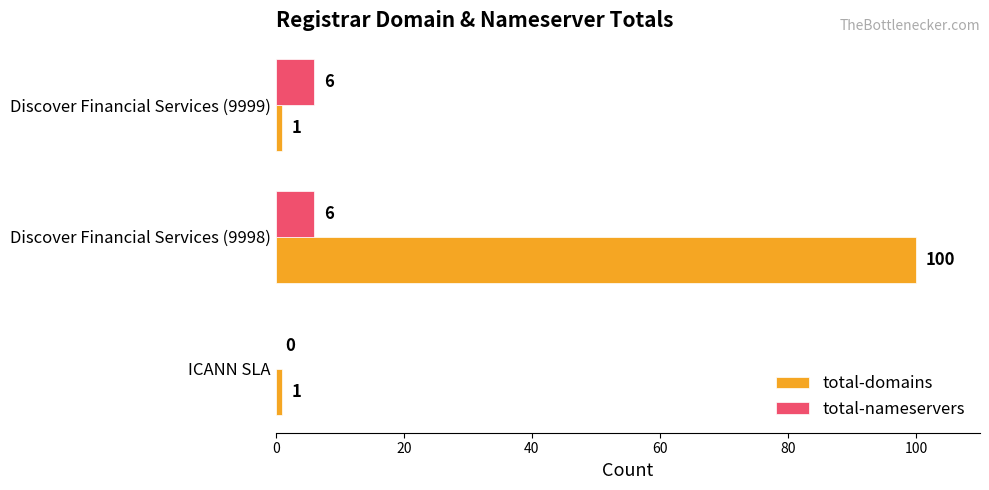

Which series has the largest total across all categories?

total-domains